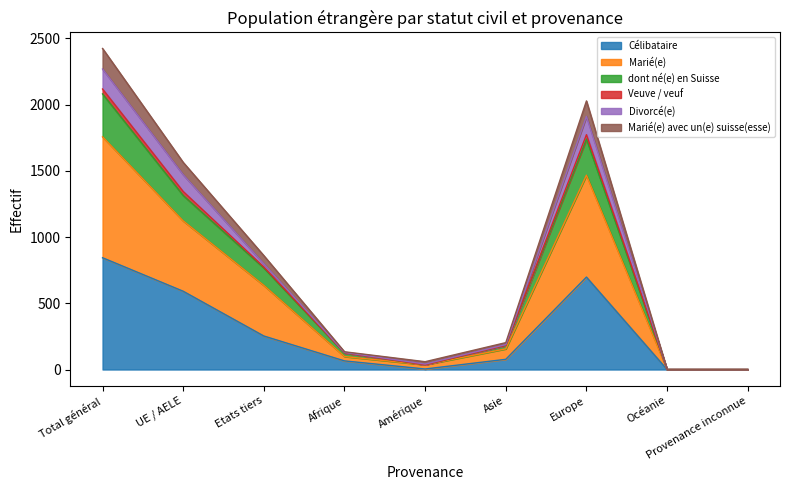

At which label is dont né(e) en Suisse closest to 1059?

UE / AELE